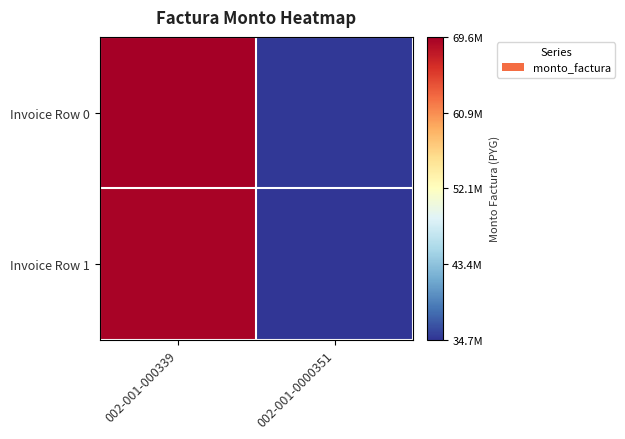

At which category is the sum across all series the highest?

002-001-000339